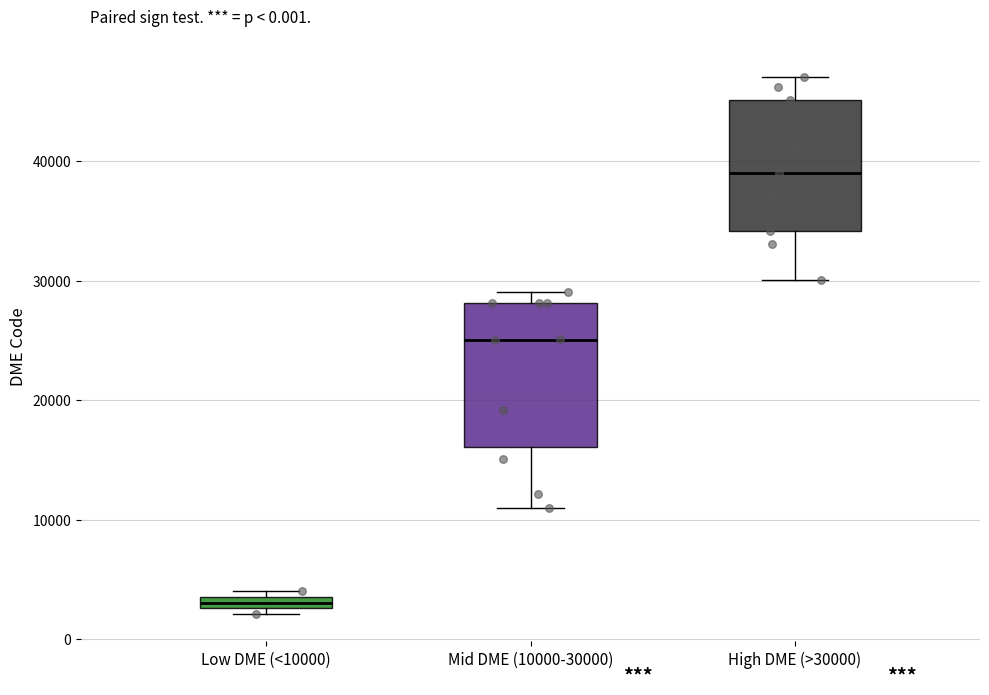

Which box has the highest median line?

High DME (>30000)